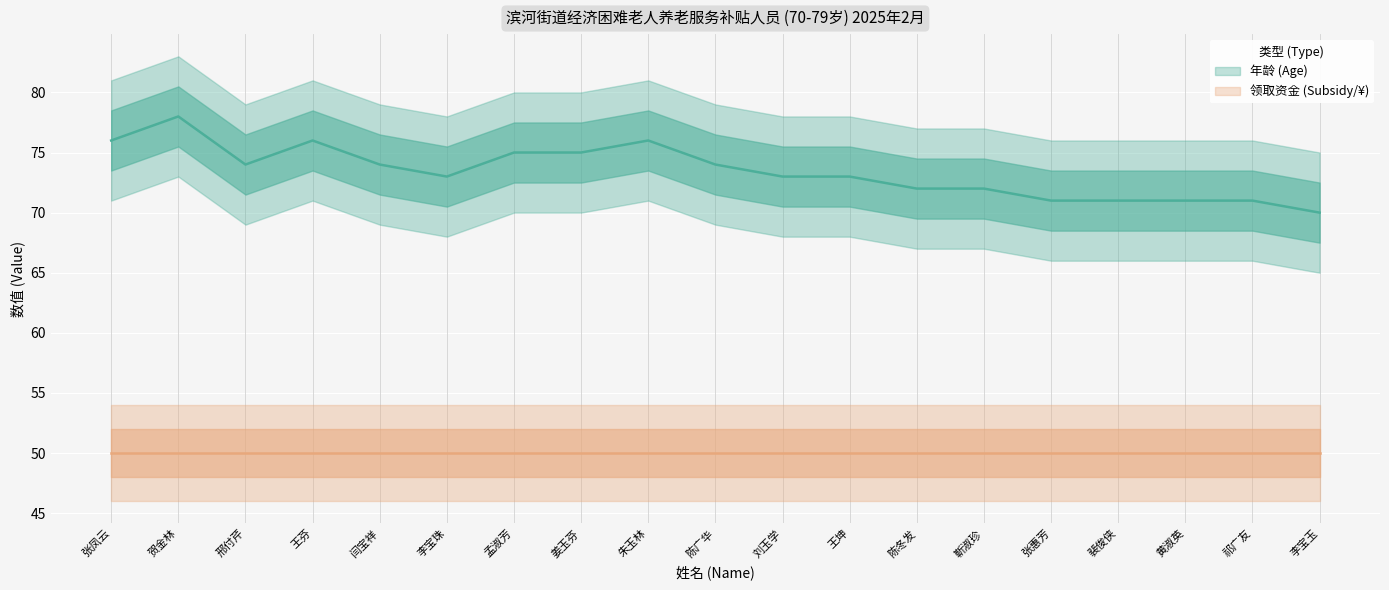

Where does the data first go above 73?

张凤云